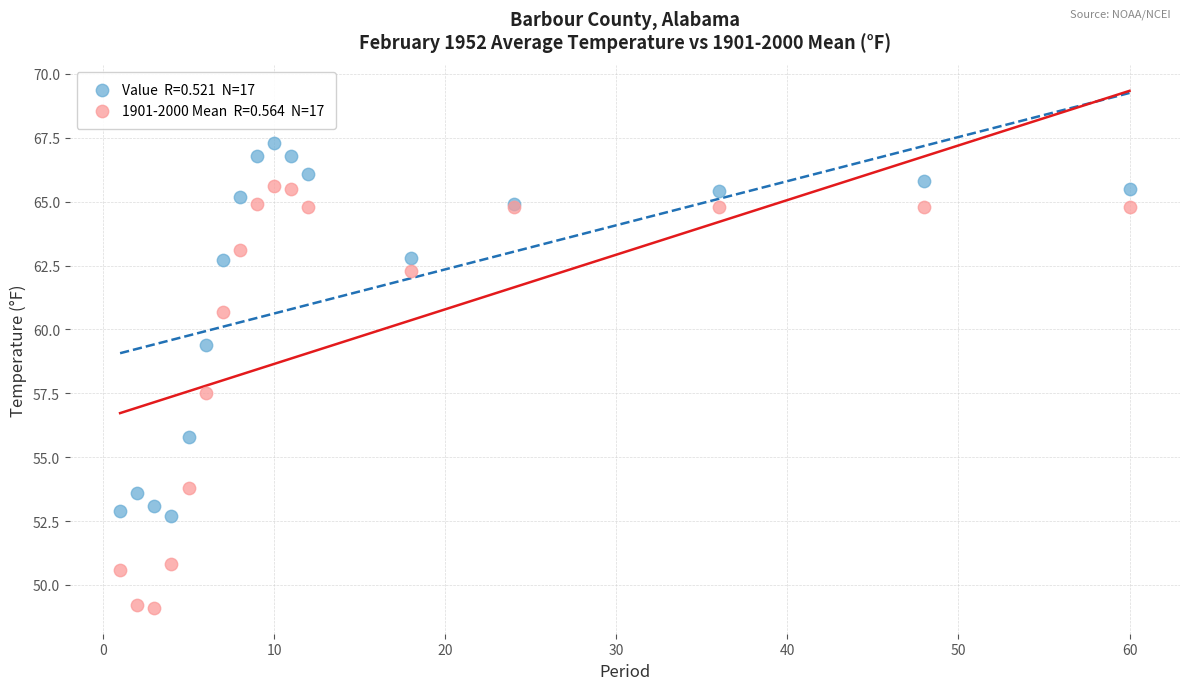

Across all series, what Y value is closest to 58?

57.5